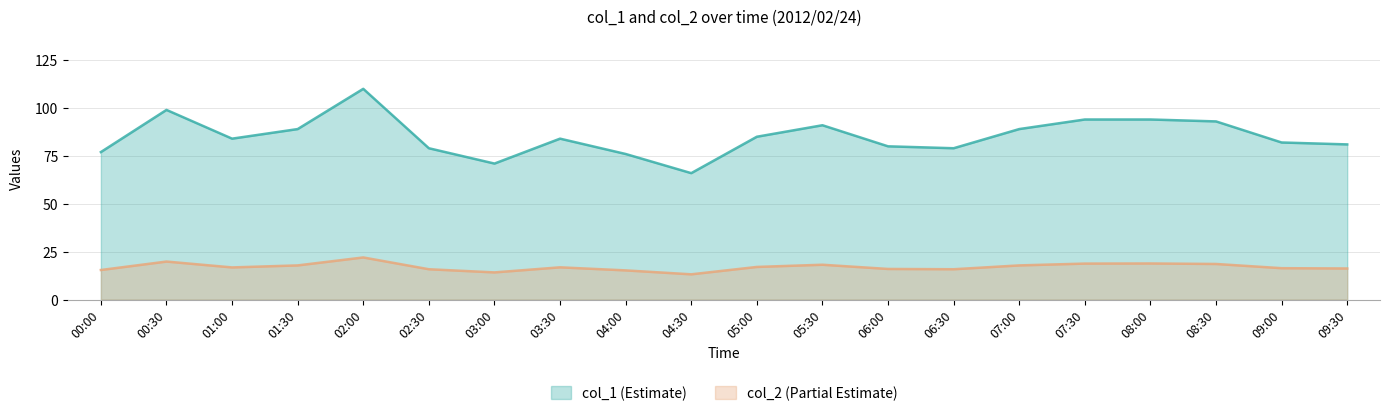

What are all the series names shown in the legend?

col_1 (Estimate), col_2 (Partial Estimate)